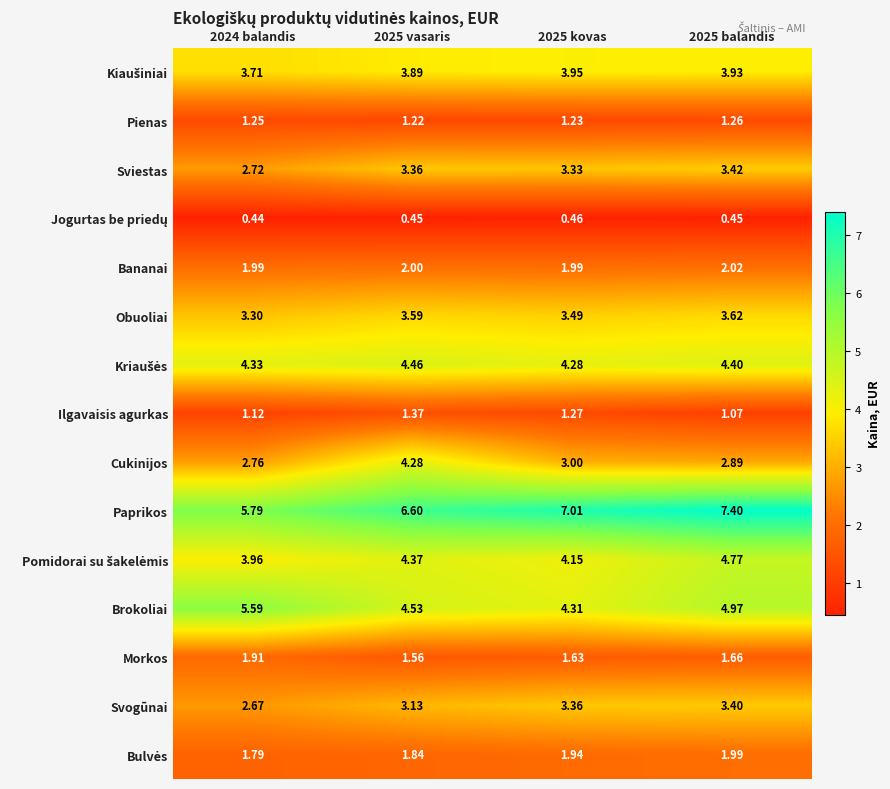

Which series has the largest total across all categories?

Paprikos